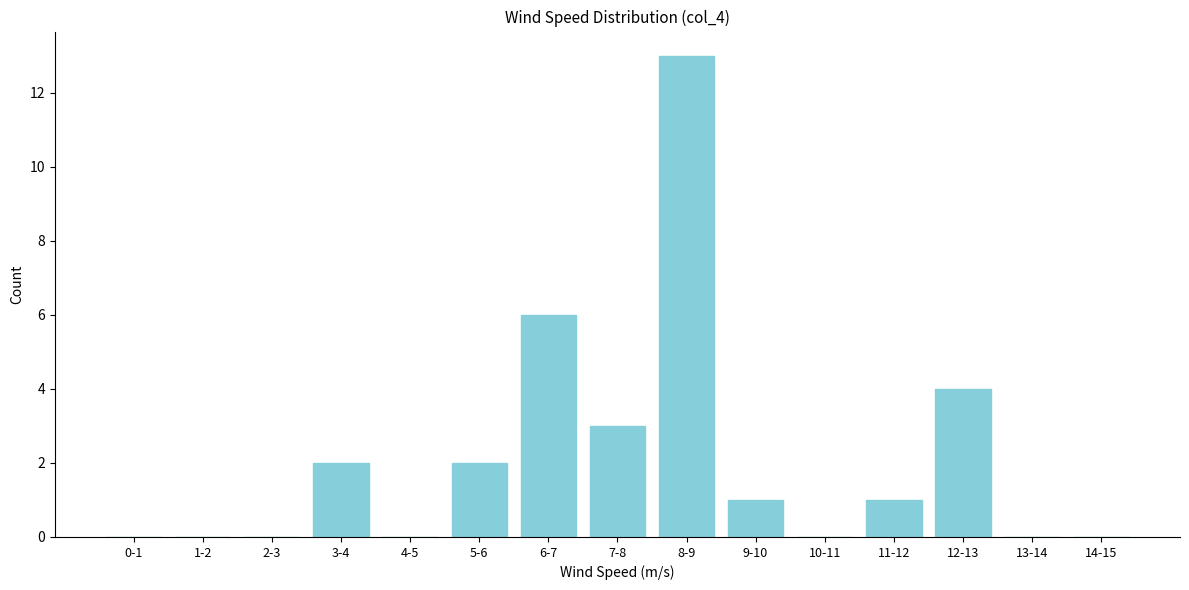

Reading left to right, extract all data points from this chart.

0-1=0	1-2=0	2-3=0	3-4=2	4-5=0	5-6=2	6-7=6	7-8=3	8-9=13	9-10=1	10-11=0	11-12=1	12-13=4	13-14=0	14-15=0